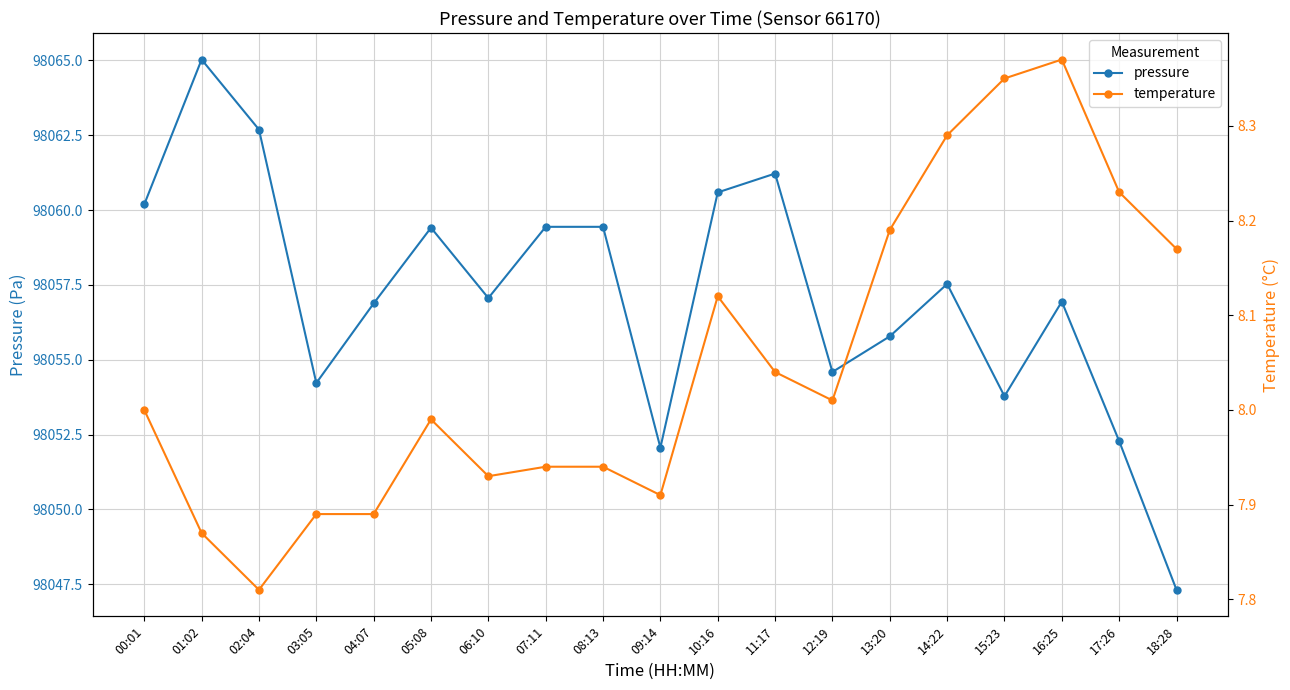

The pressure series shows 98061.2 at 11:17. True or false?

True